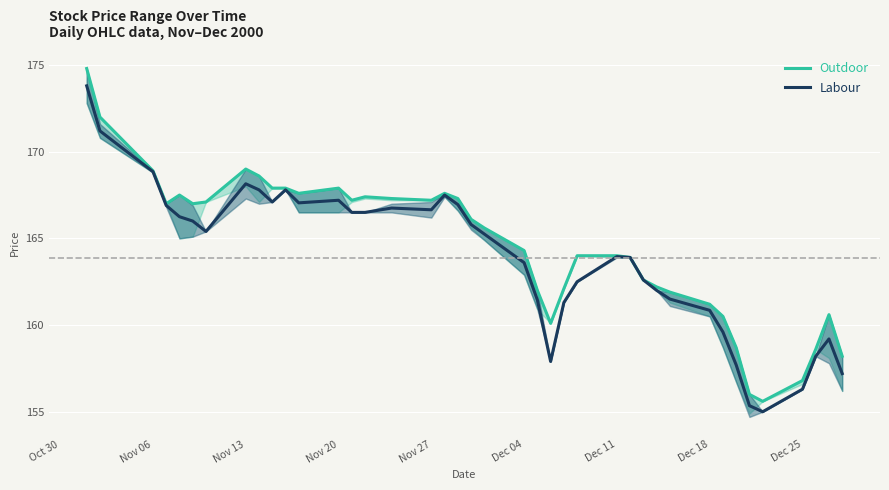

The value of Labour at Dec 04 is 163.6. True or false?

True